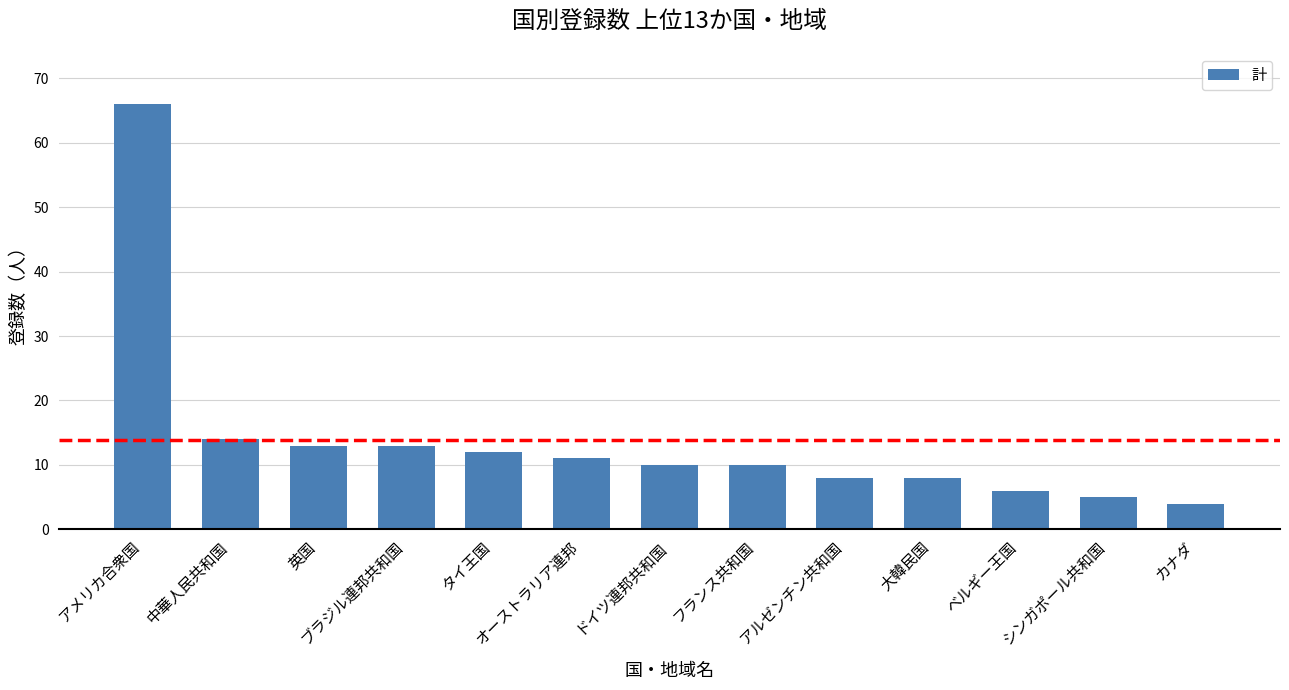

What is the maximum value shown in the chart?

66